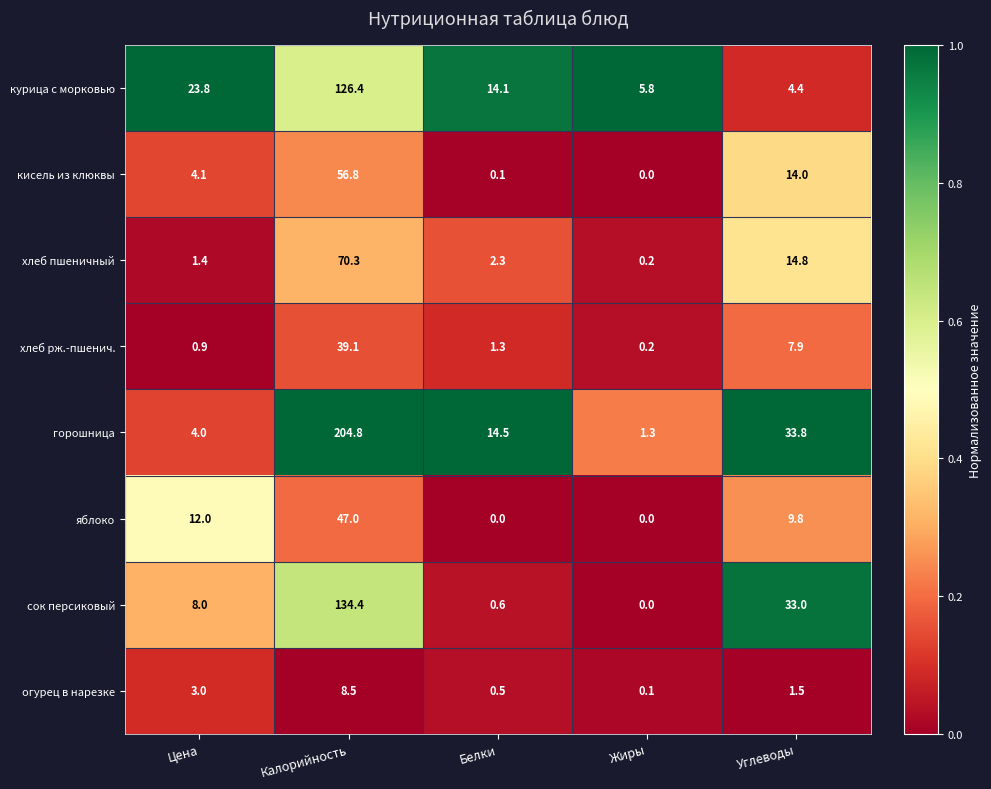

How many series are shown in this chart?

8